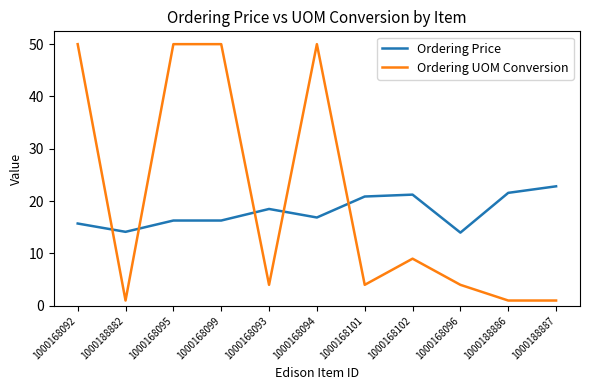

Which series has the largest total across all categories?

Ordering UOM Conversion